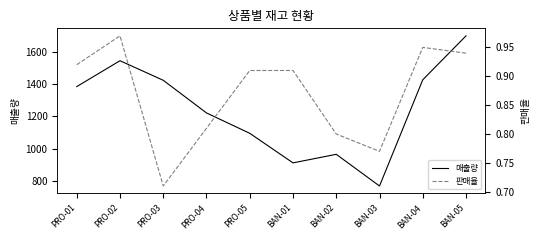

At which category is the sum across all series the highest?

BAN-05